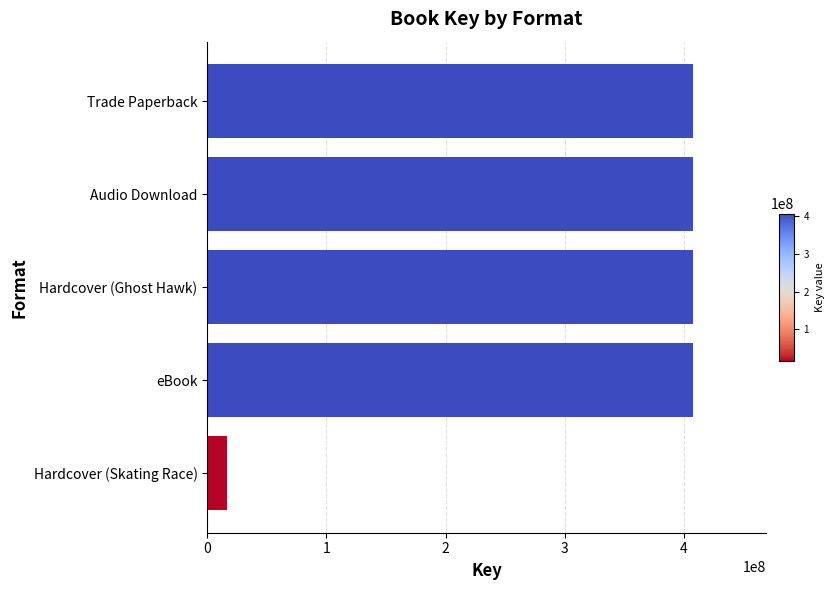

How many data points are less than 407602510?

1